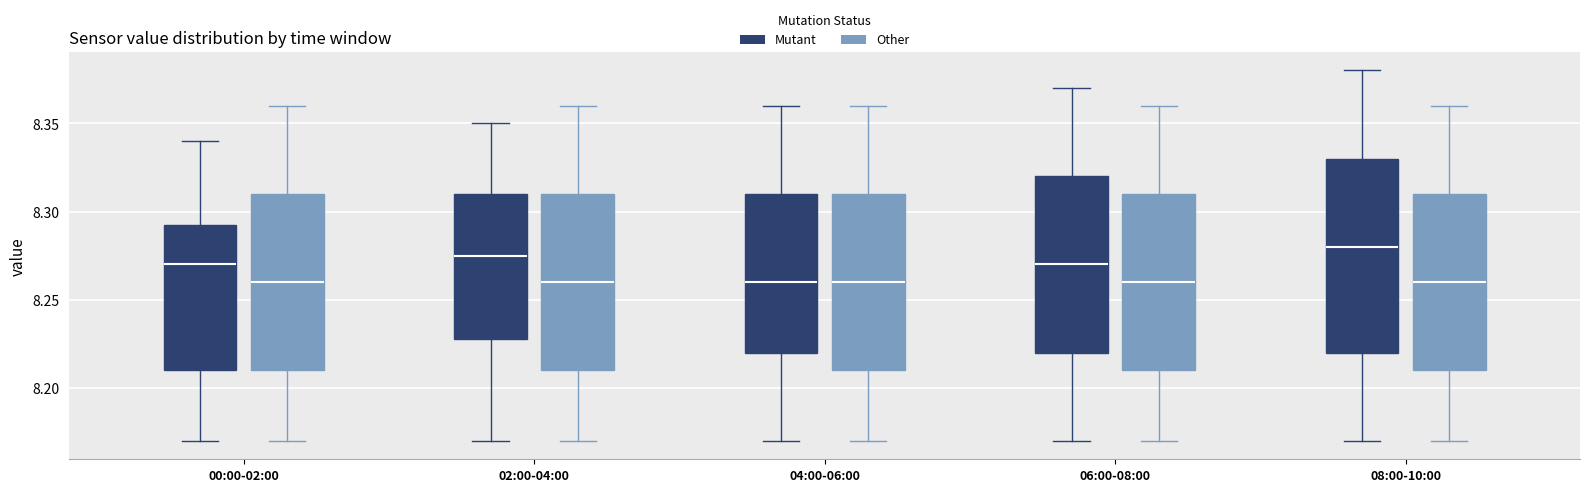

Where is the upper edge of the box for 06:00-08:00 (Mutant) on the y-axis? The values are not printed on the chart, so give them approximately, as read against the axis.

8.320